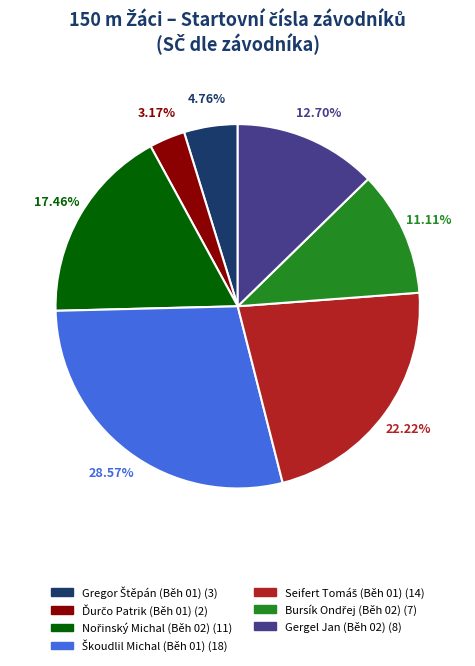

Is there any slice that represents more than half of the pie?

No